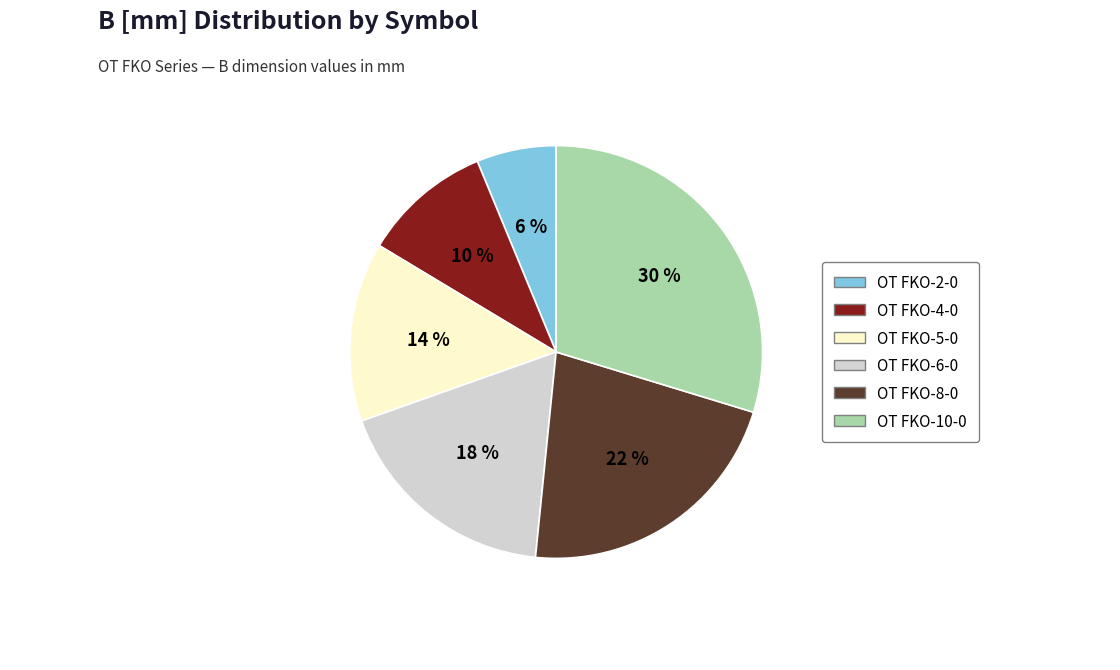

Combined, do OT FKO-8-0 and OT FKO-5-0 account for over 50%?

No